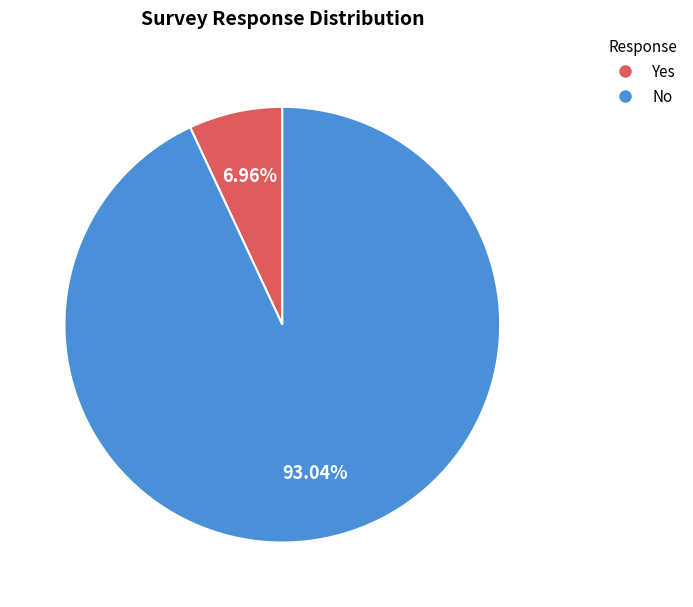

To the nearest percent, what is the combined percentage of No and Yes?

100%